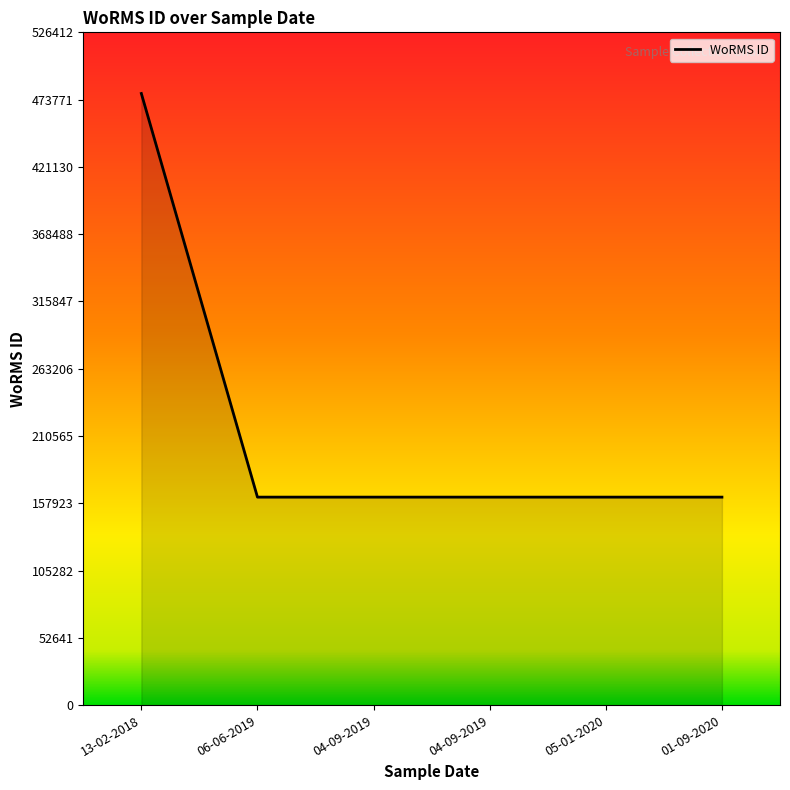

How many categories are shown in the chart?

6